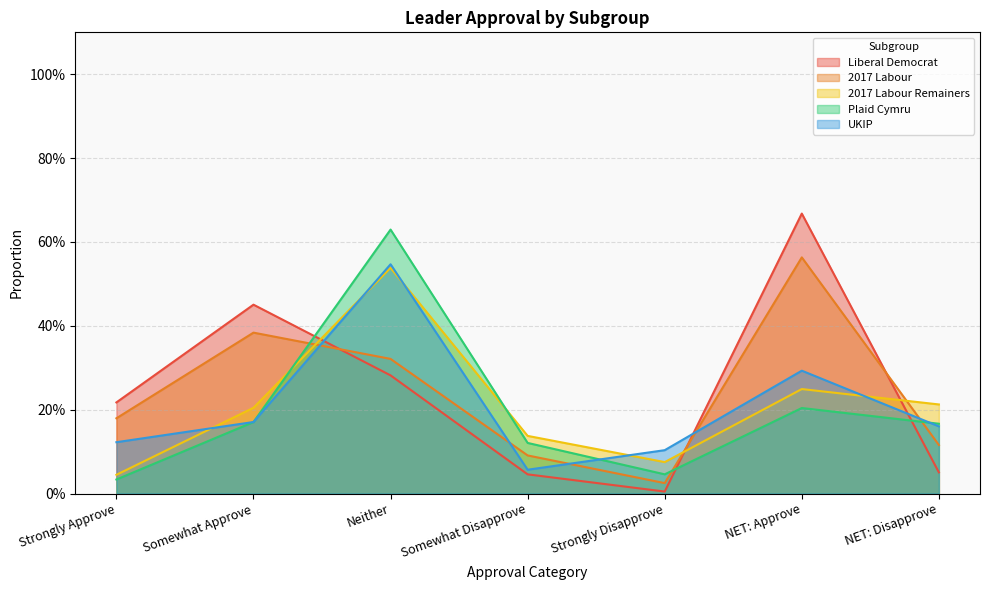

Reading right to left, transcribe all the data shown in this chart.

Liberal Democrat: NET: Disapprove=0.1	NET: Approve=0.7	Strongly Disapprove=0.0	Somewhat Disapprove=0.0	Neither=0.3	Somewhat Approve=0.5	Strongly Approve=0.2
2017 Labour: NET: Disapprove=0.1	NET: Approve=0.6	Strongly Disapprove=0.0	Somewhat Disapprove=0.1	Neither=0.3	Somewhat Approve=0.4	Strongly Approve=0.2
2017 Labour Remainers: NET: Disapprove=0.2	NET: Approve=0.2	Strongly Disapprove=0.1	Somewhat Disapprove=0.1	Neither=0.5	Somewhat Approve=0.2	Strongly Approve=0.0
Plaid Cymru: NET: Disapprove=0.2	NET: Approve=0.2	Strongly Disapprove=0.0	Somewhat Disapprove=0.1	Neither=0.6	Somewhat Approve=0.2	Strongly Approve=0.0
UKIP: NET: Disapprove=0.2	NET: Approve=0.3	Strongly Disapprove=0.1	Somewhat Disapprove=0.1	Neither=0.5	Somewhat Approve=0.2	Strongly Approve=0.1